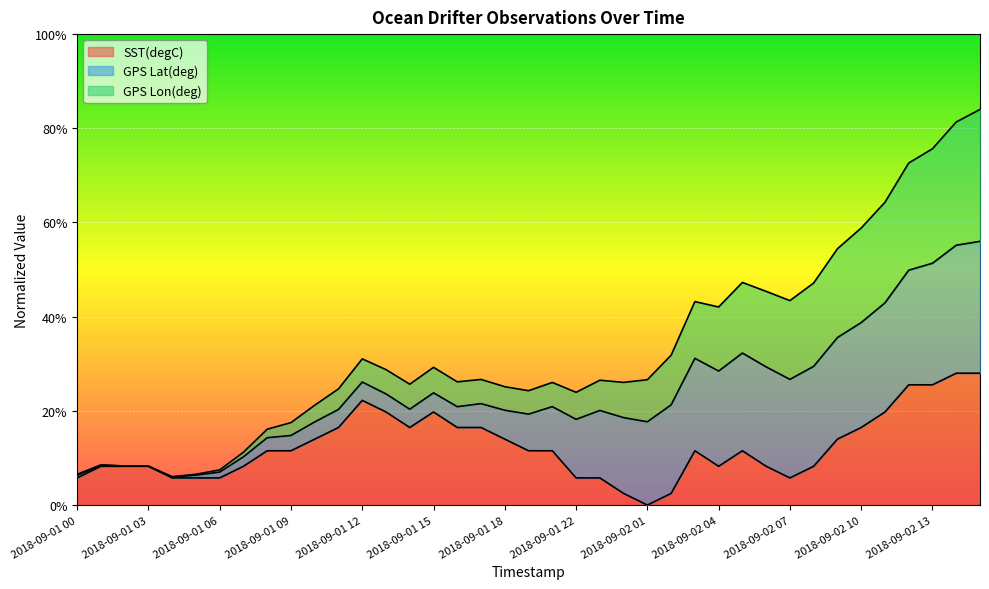

What is the value of the SST(degC) point at the 15th from the left?

0.2